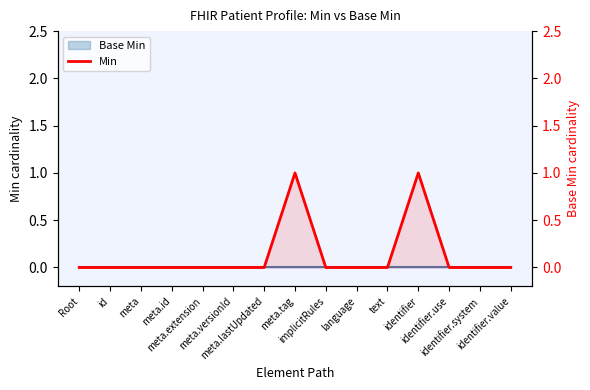

The chart shows a value of 0 at identifier.system. True or false?

True